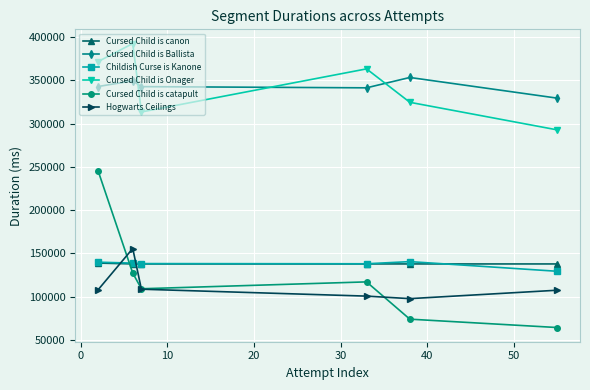

What is the value of the Cursed Child is catapult point at the 4th from the left?

117170